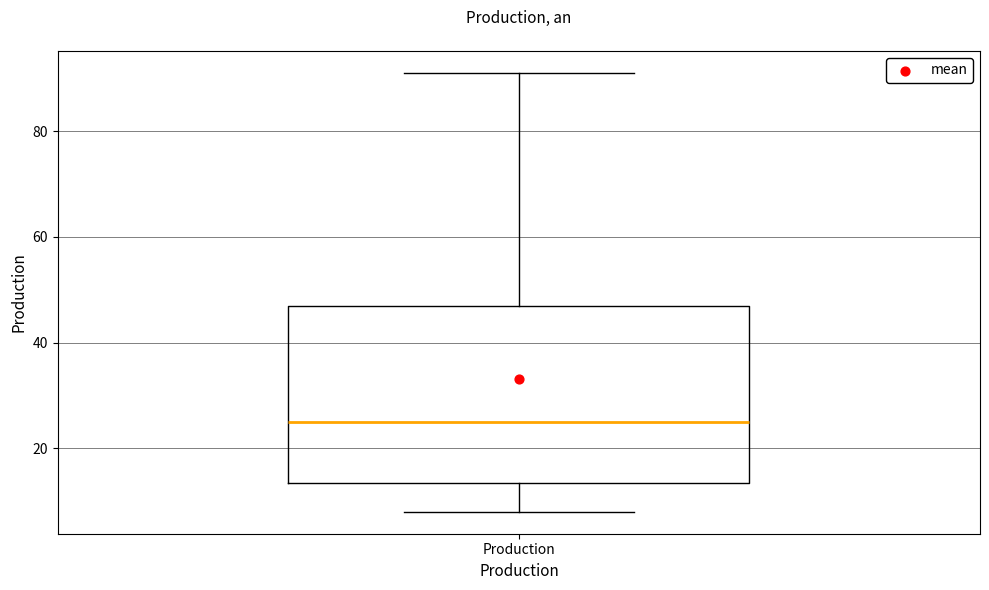

Read this box plot against the y-axis: the position of the median line, the range covered by the box, and the ends of both whiskers. The values are not printed on the chart, so give them approximately, as read against the axis.

median 26, box 14 to 48, whiskers 8 to 92